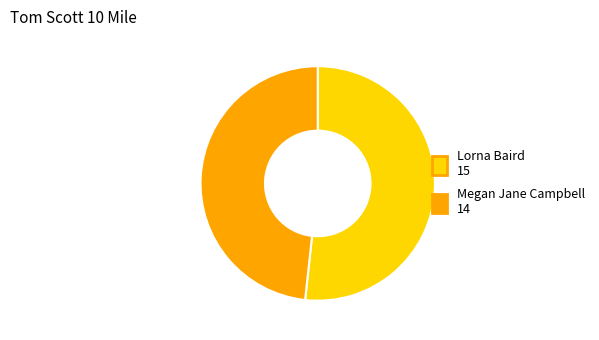

Which category has the smallest portion of the pie?

Megan Jane Campbell